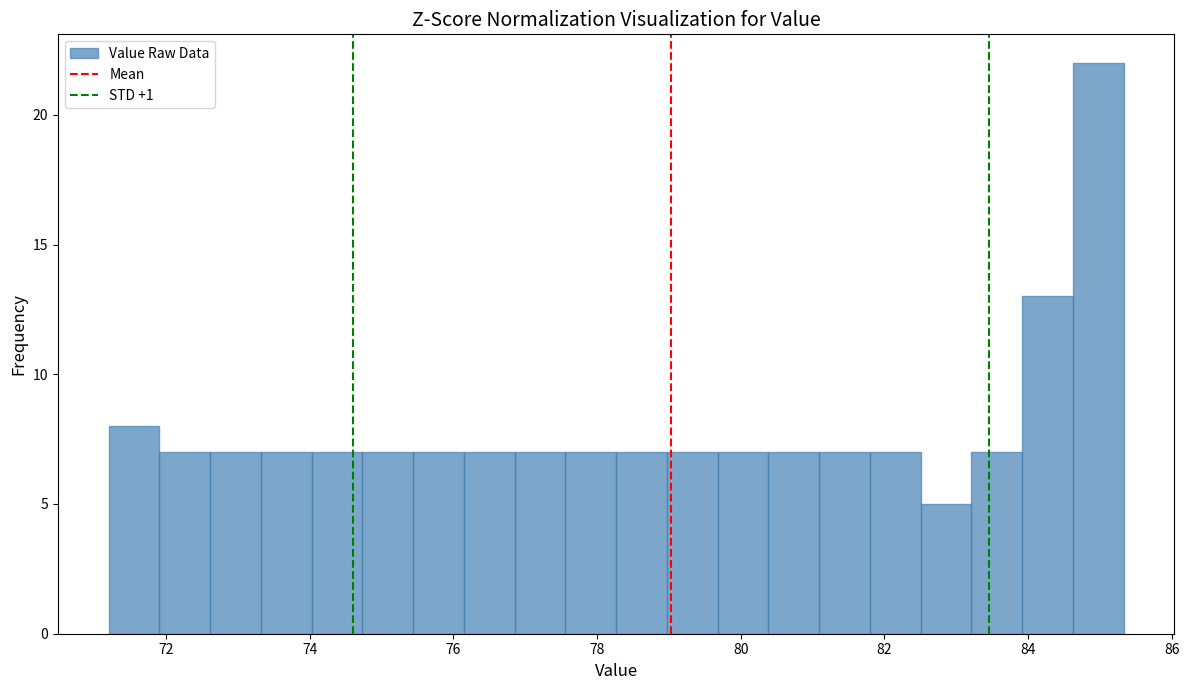

Around what value on the x-axis is the tallest bar? Give the approximate position of its centre, as read against the axis.

85.0